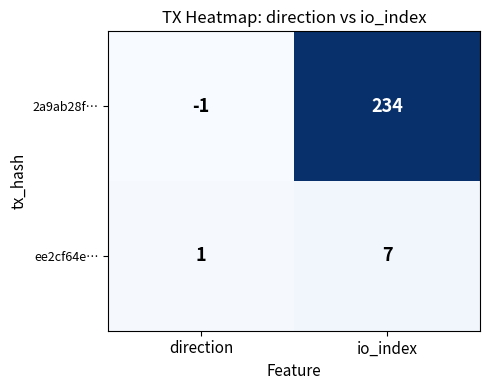

The value of ee2cf64e… at direction is 1. True or false?

True